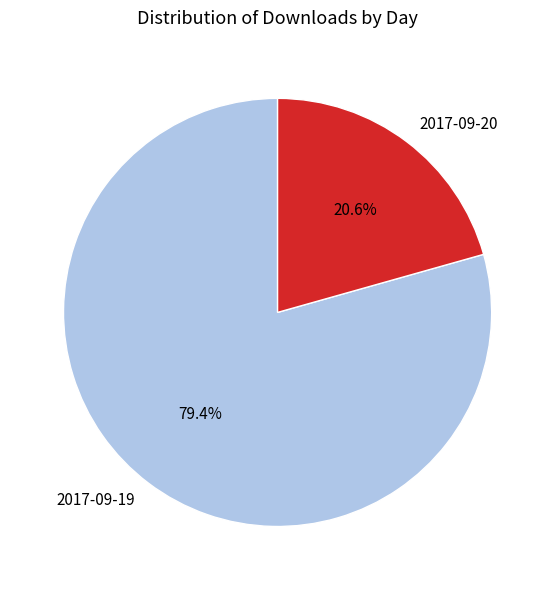

What is the smallest slice in the pie chart?

2017-09-20